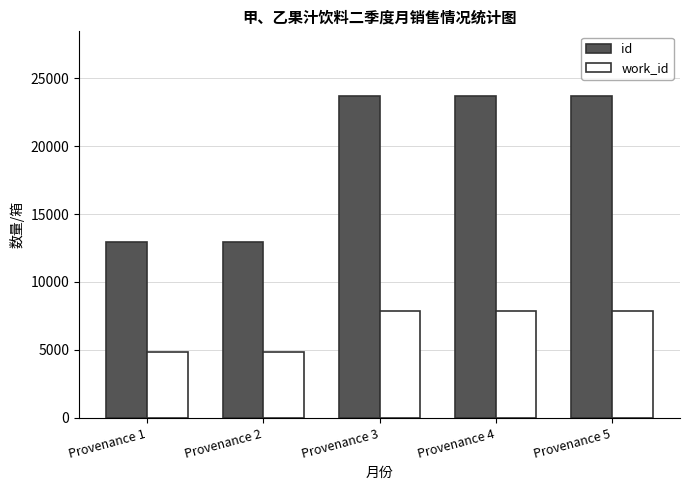

What is the value of the id bar at the 2nd from the left?

12981